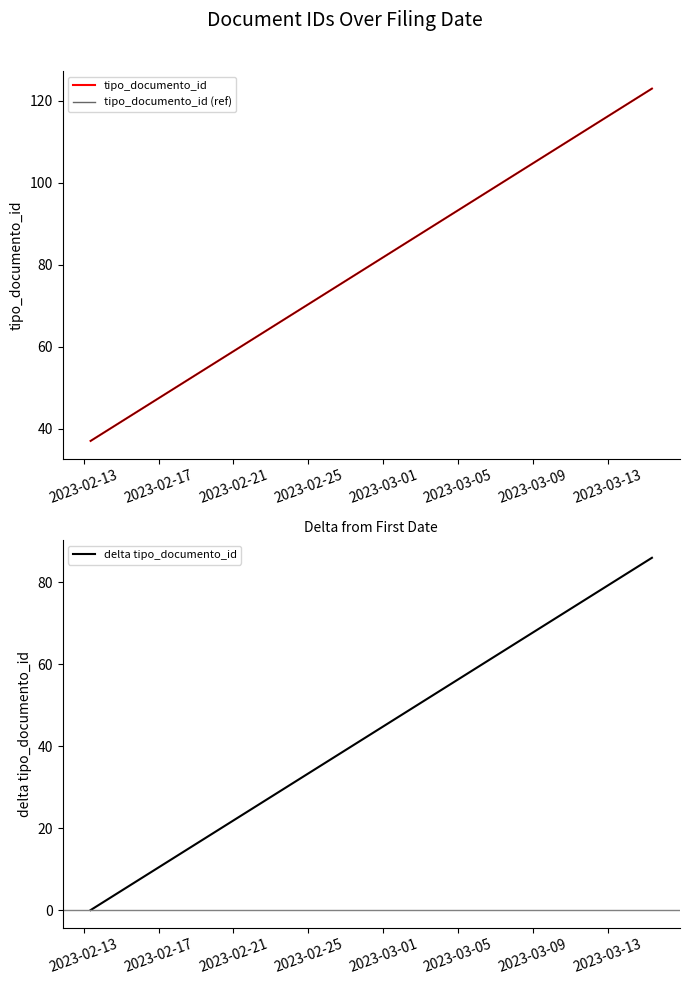

At which label does tipo_documento_id (ref) reach its minimum?

2023-02-13